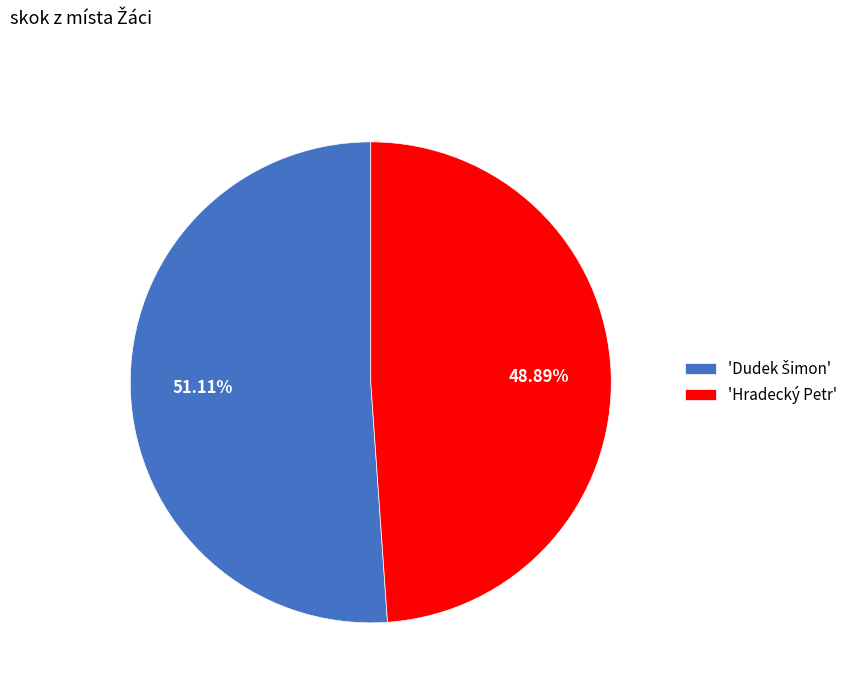

Which category has the smallest portion of the pie?

'Hradecký Petr'